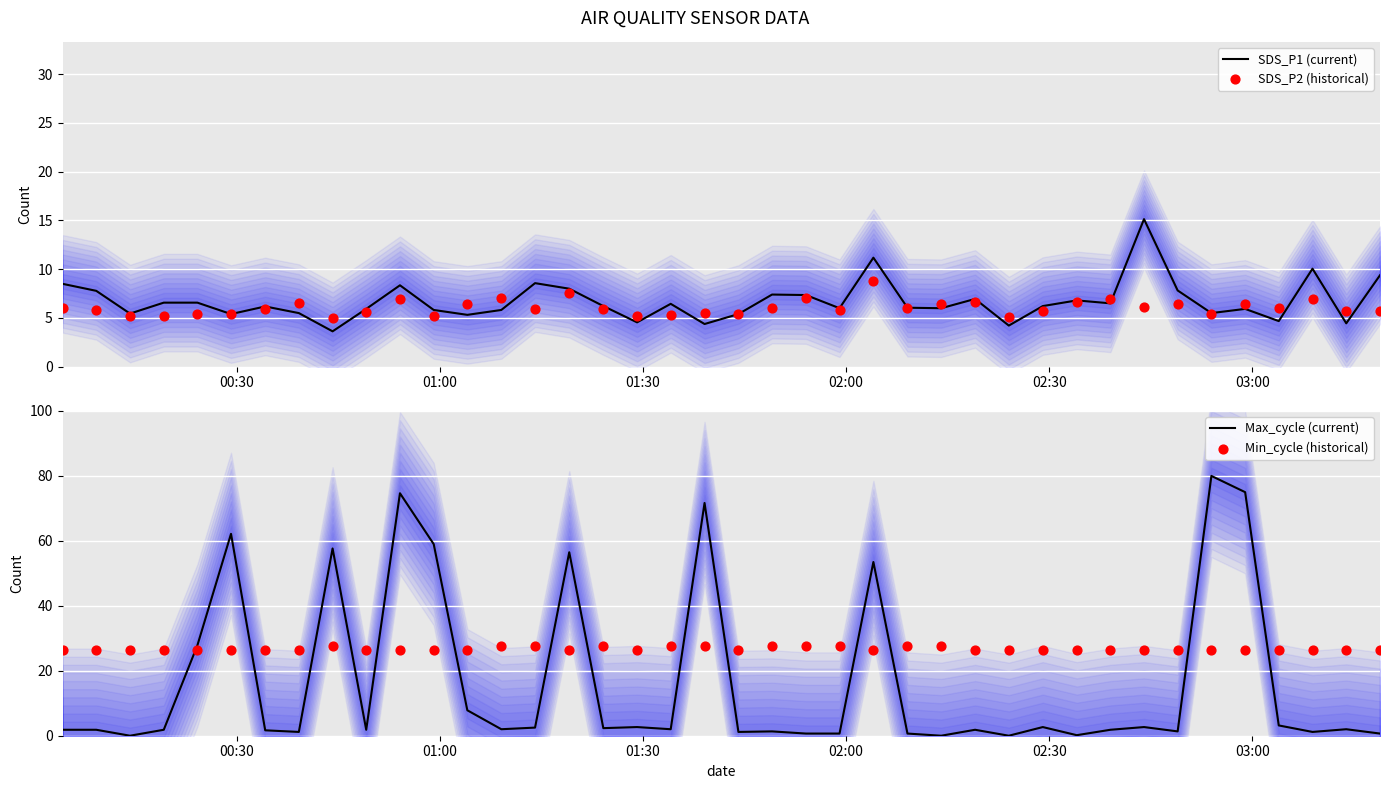

What is the lowest value of the SDS_P1 (current) series?

3.6